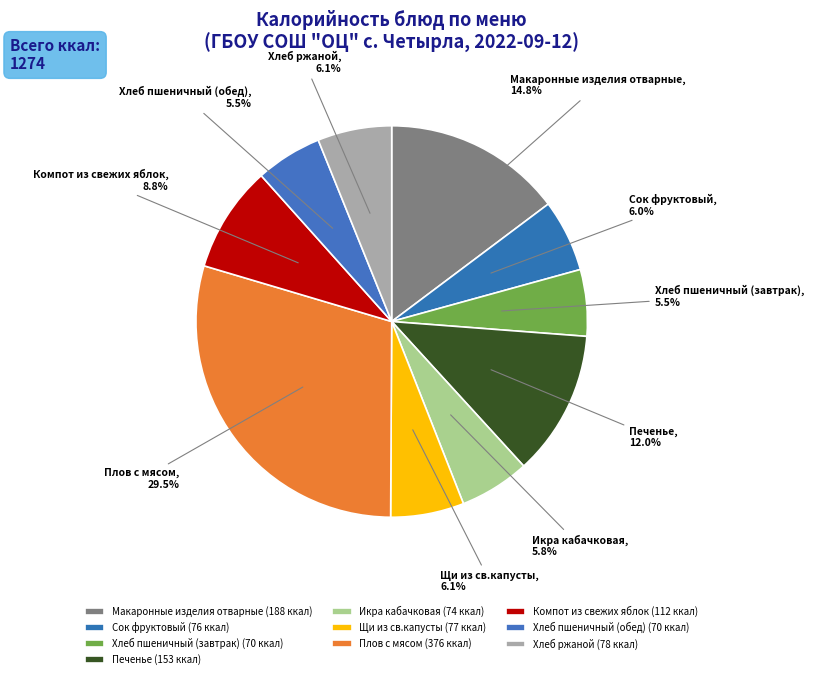

Is Печенье the majority of the pie?

No